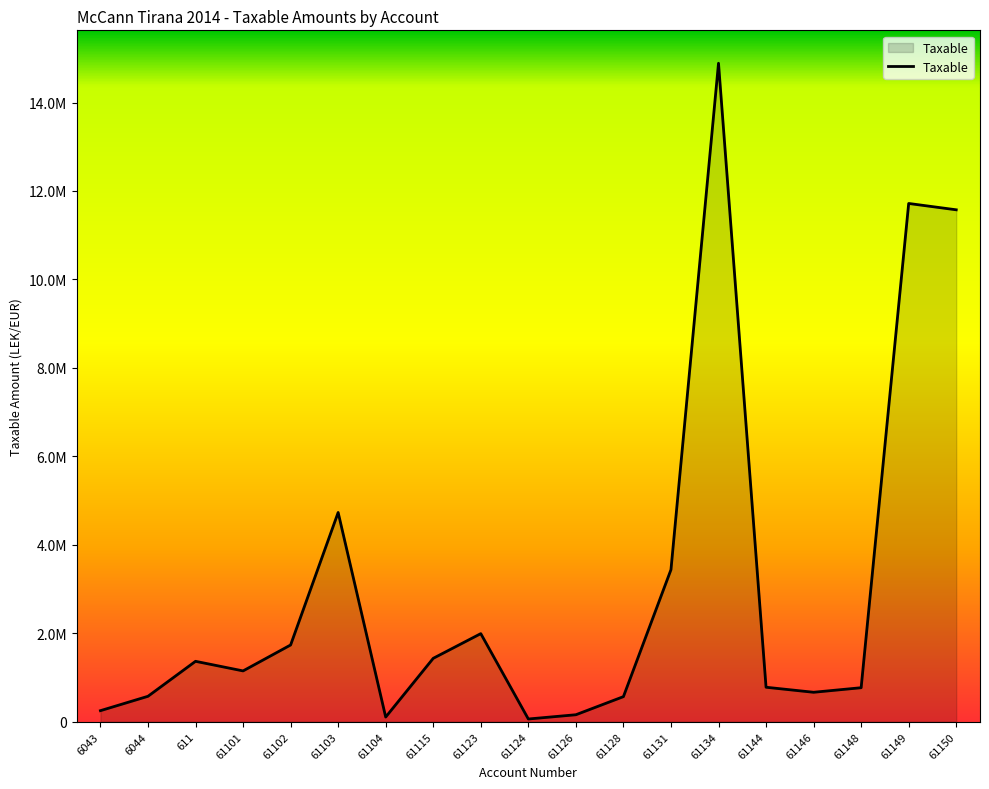

Does the chart have visible grid lines?

No